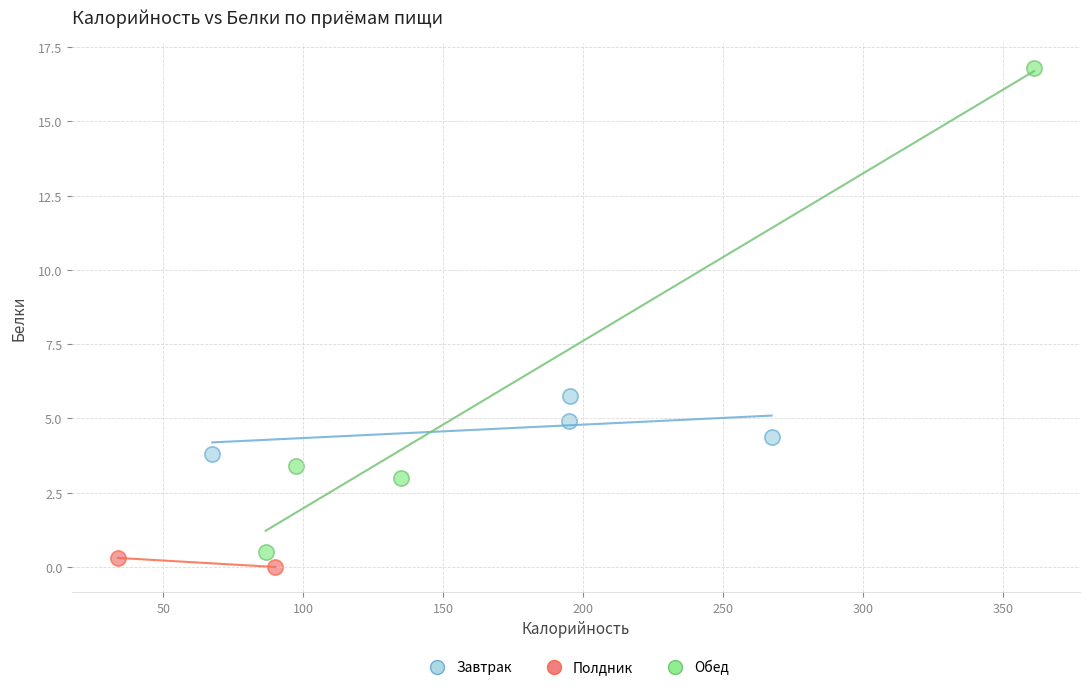

What are all the series names shown in the legend?

Завтрак, Полдник, Обед